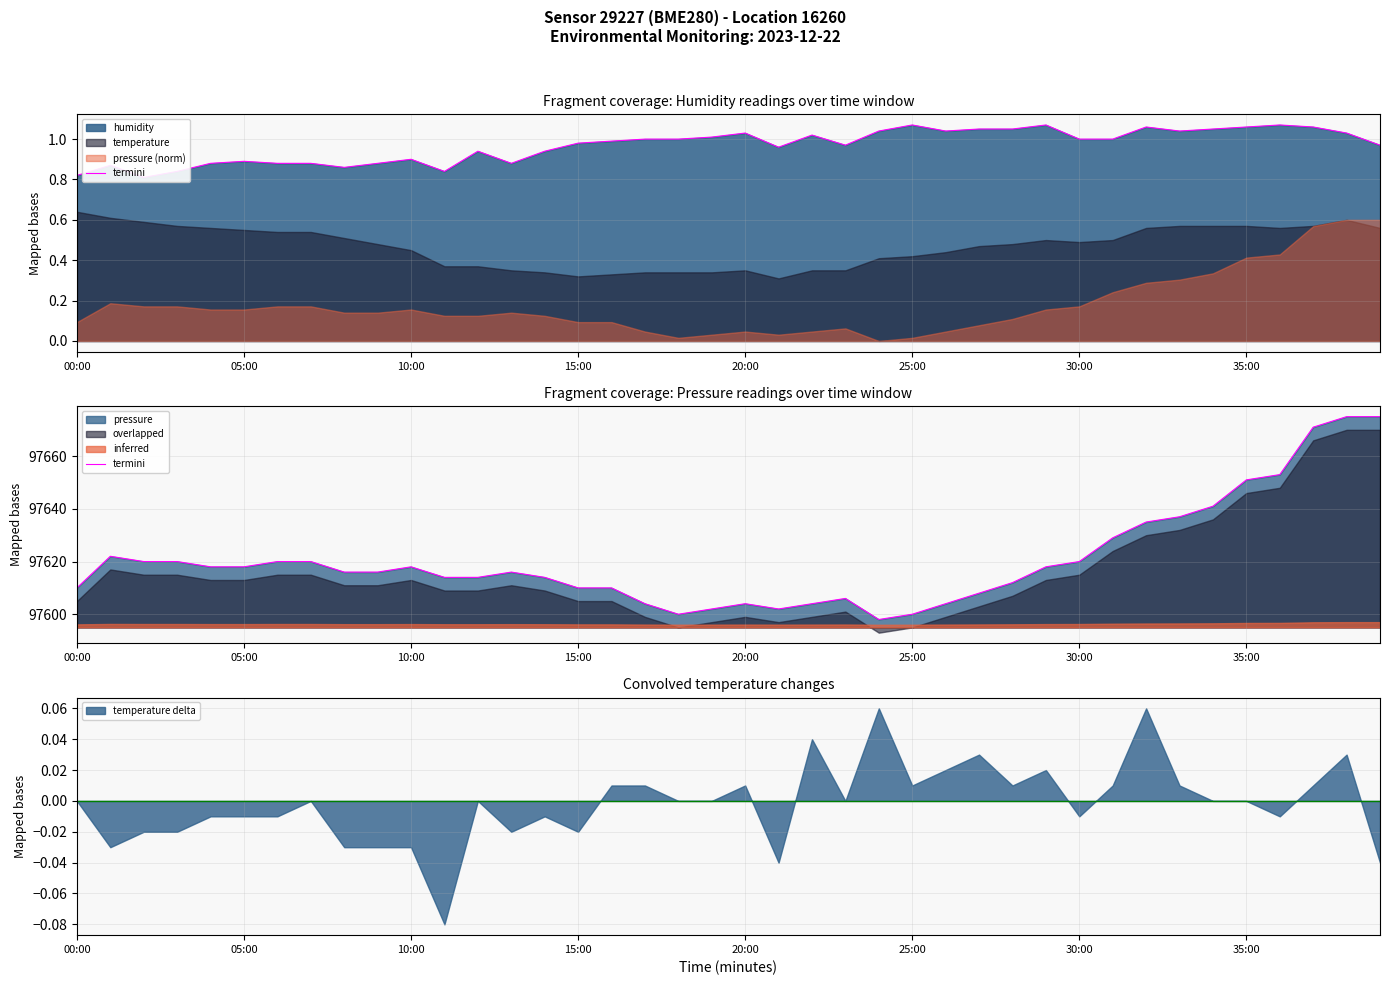

Reading left to right, list all the values displayed in this chart.

97610	97622	97620	97620	97618	97618	97620	97620	97616	97616	97618	97614	97614	97616	97614	97610	97610	97604	97600	97602	97604	97602	97604	97606	97598	97600	97604	97608	97612	97618	97620	97629	97635	97637	97641	97651	97653	97671	97675	97675